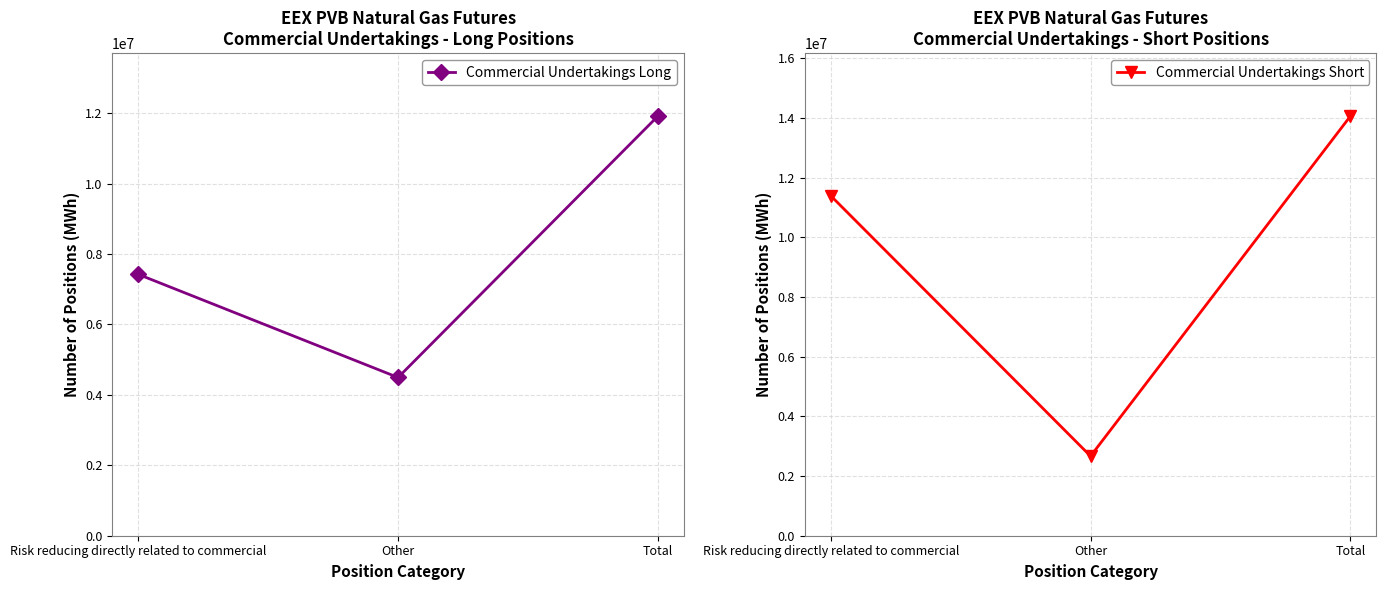

Is this an area chart (filled region under the line)?

No